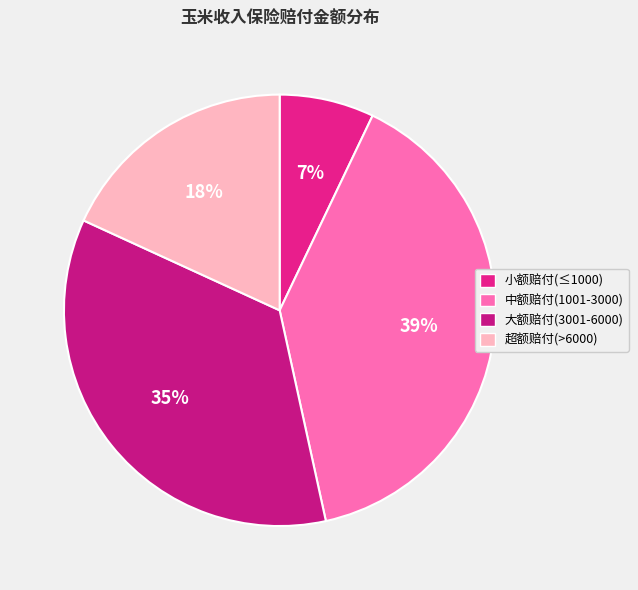

To the nearest percent, what is the difference between the largest and smallest slice percentages?

32%